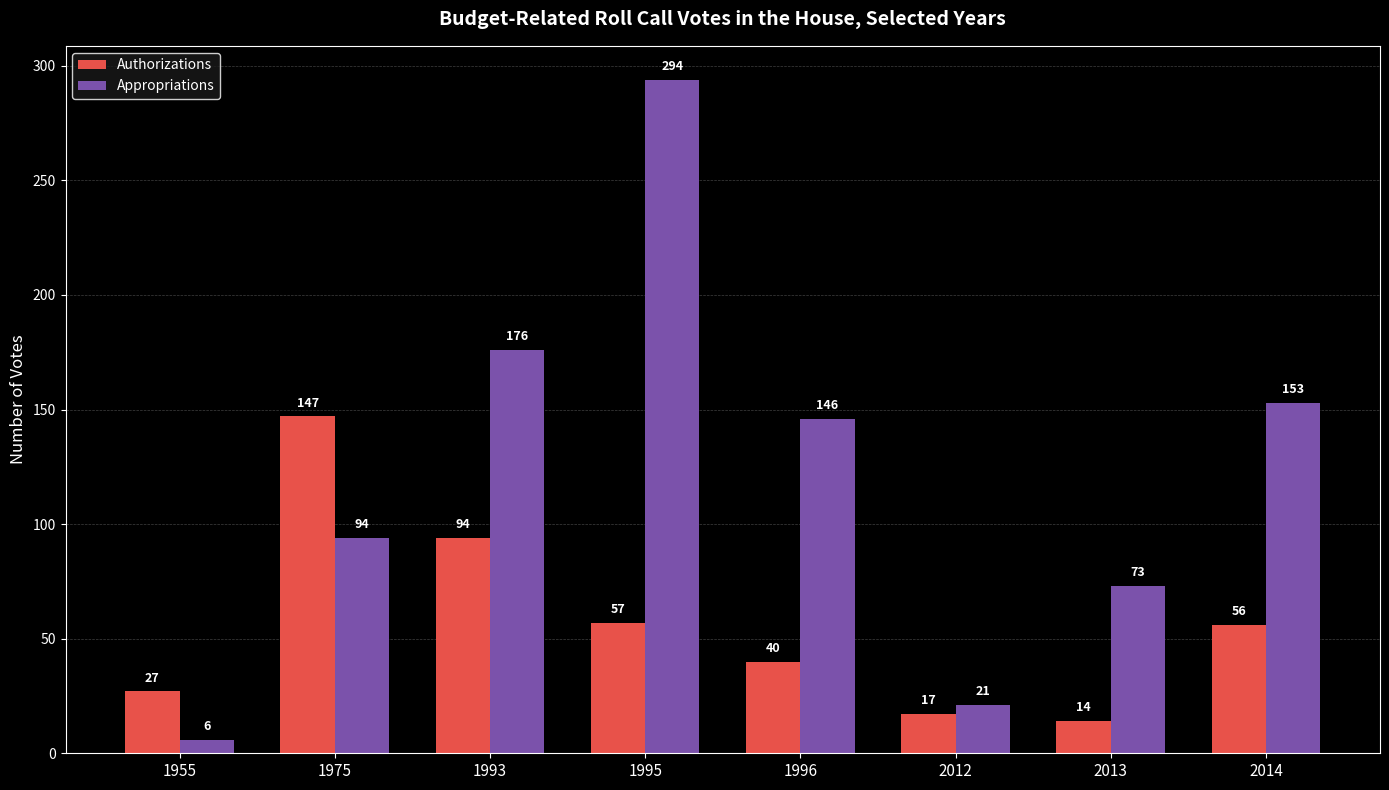

What is the spread (max minus min) of values at 2012?

4